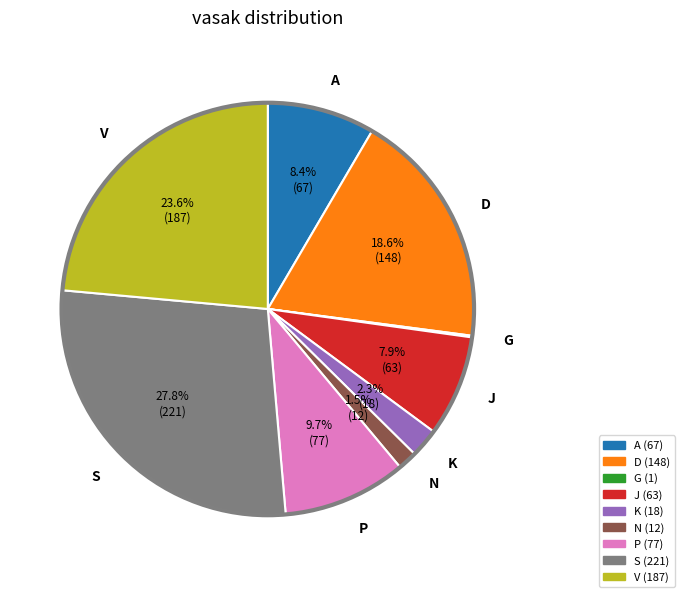

Which category has the biggest portion of the pie?

S